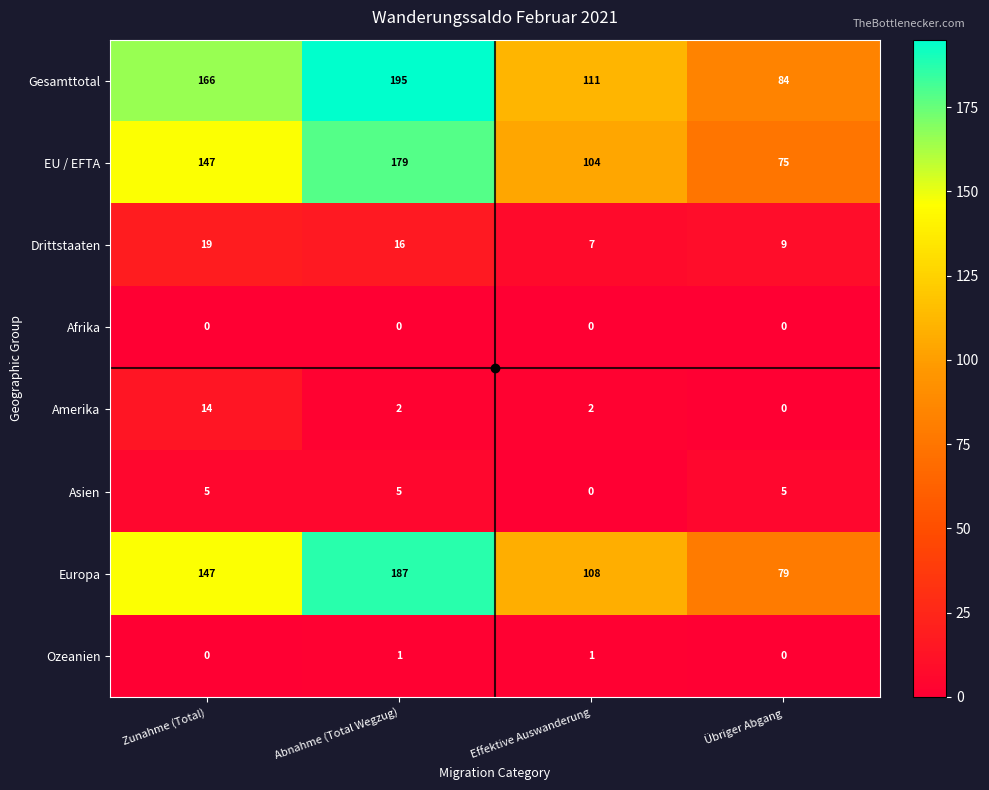

True or false: Amerika has a value of 0 at Effektive Auswanderung.

False